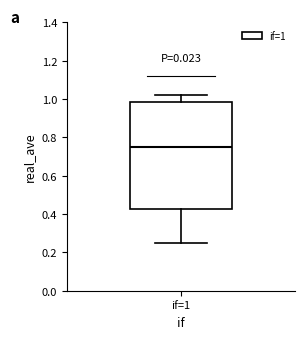

Where does the upper whisker of the box for if=1 end on the y-axis? The values are not printed on the chart, so give them approximately, as read against the axis.

1.02